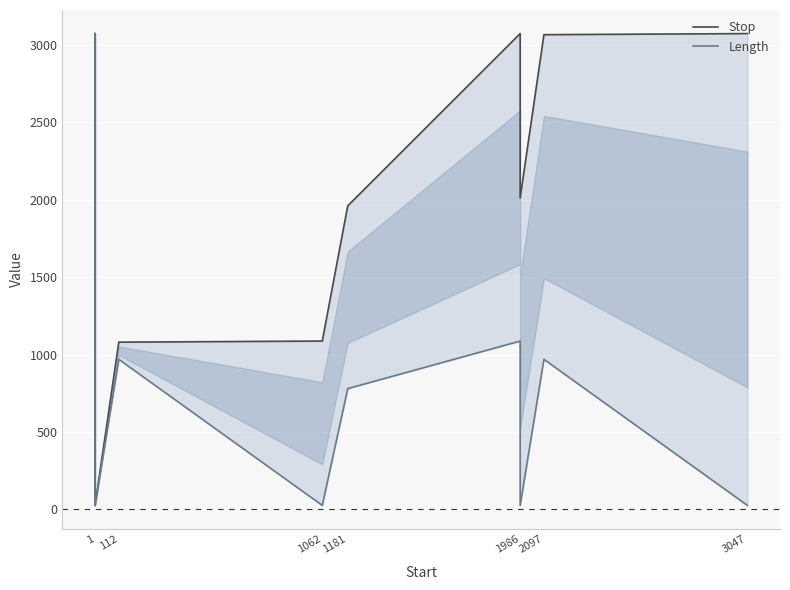

What is the value of the Stop point at the 2nd from the left?

1087